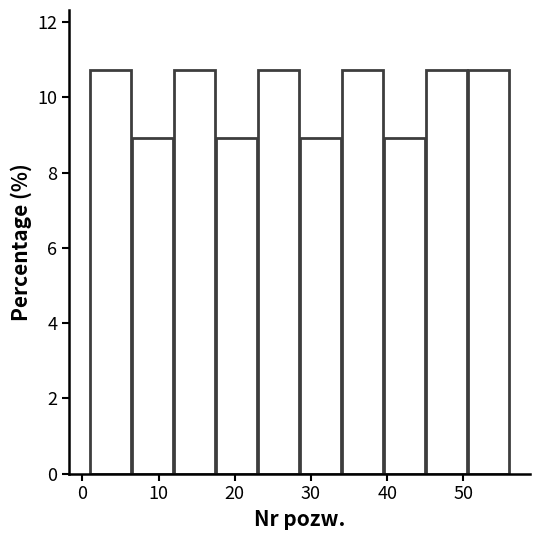

Reading left to right, transcribe this chart: for each bar, give the range it covers on the x-axis and its height. Neither the bar edges nor the heights are printed on the chart, so give them approximately, as read against the axes.

1.0 to 6.5: 10.8
6.5 to 12.0: 9.0
12.0 to 17.5: 10.8
17.5 to 23.0: 9.0
23.0 to 28.5: 10.8
28.5 to 34.0: 9.0
34.0 to 39.5: 10.8
39.5 to 45.0: 9.0
45.0 to 50.5: 10.8
50.5 to 56.0: 10.8